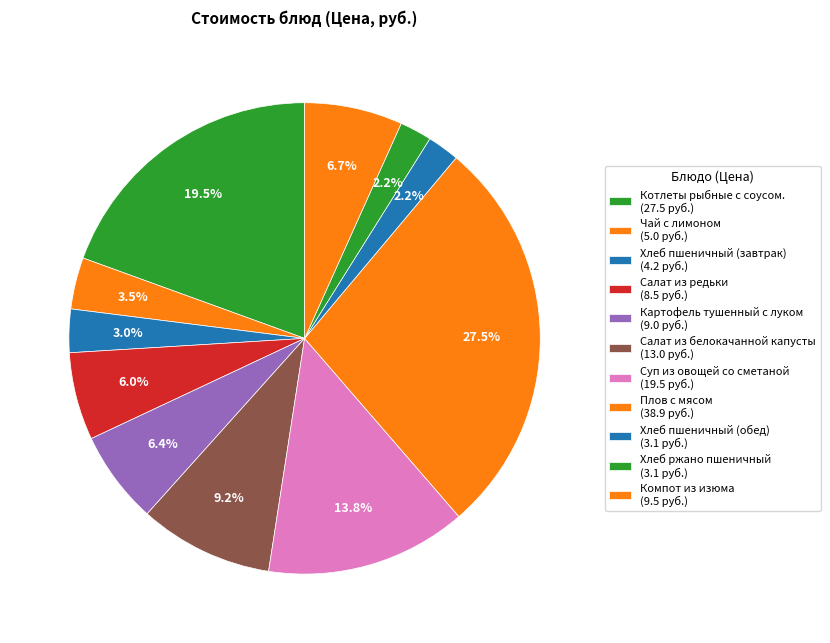

To the nearest percent, what percentage of the pie is Суп из овощей со сметаной?

14%